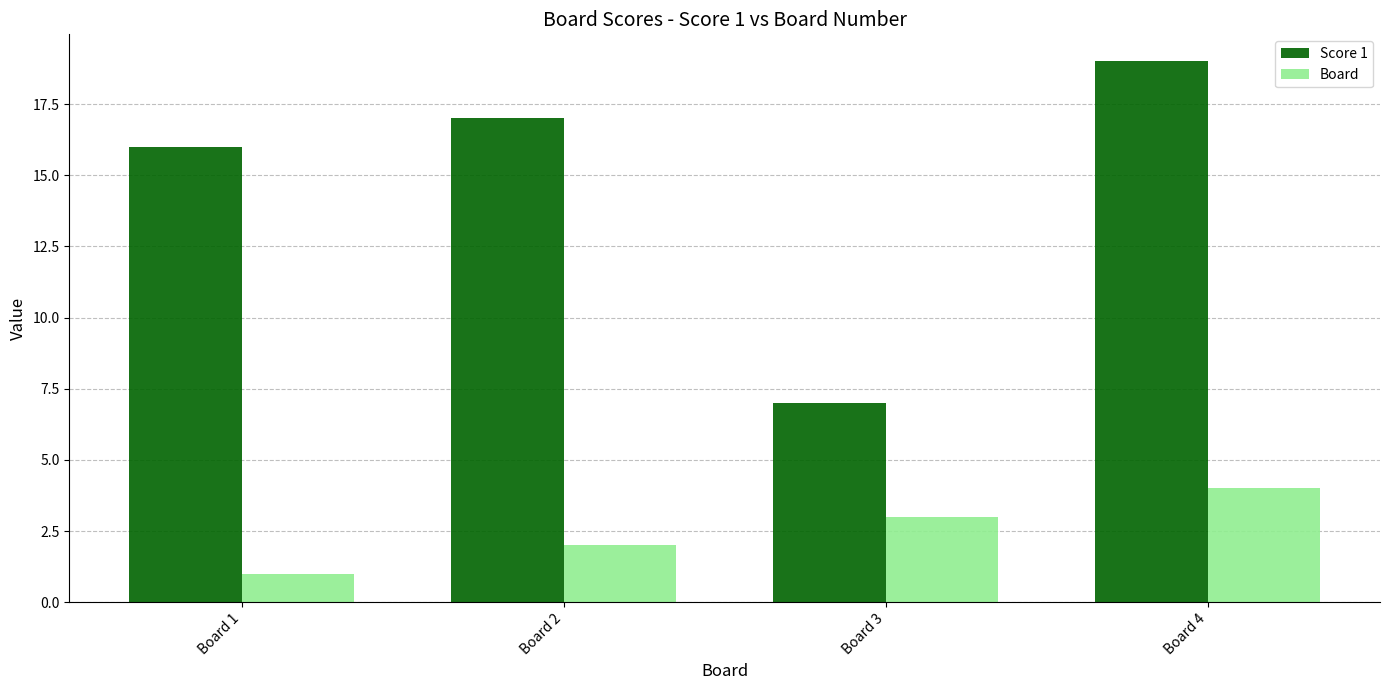

At Board 1, list the series in order from smallest to largest.

Board, Score 1